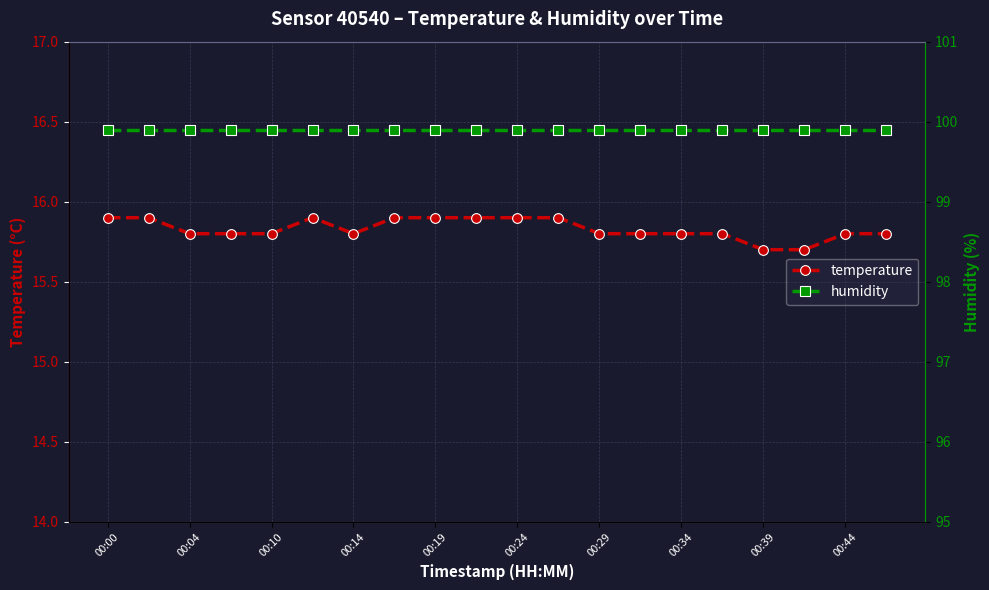

The temperature series shows 23.9 at 00:10. True or false?

False